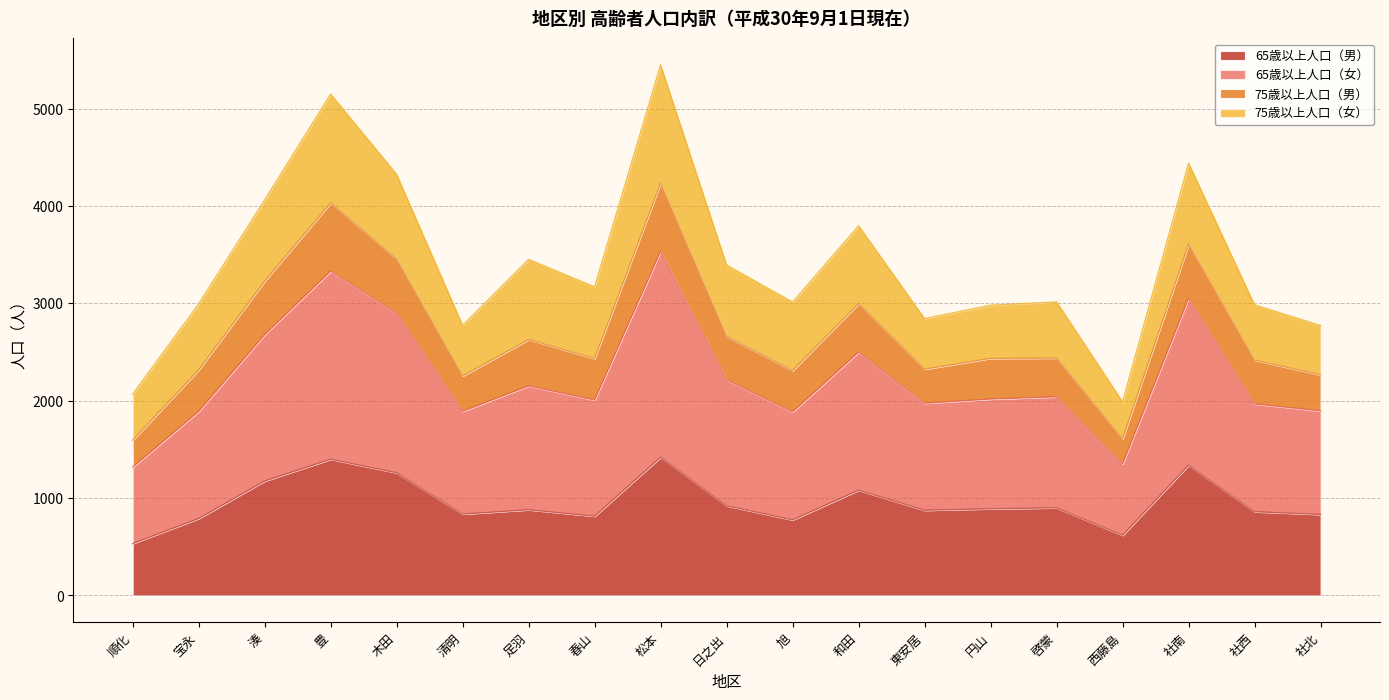

Where does the 65歳以上人口（男） series first go above 880?

湊